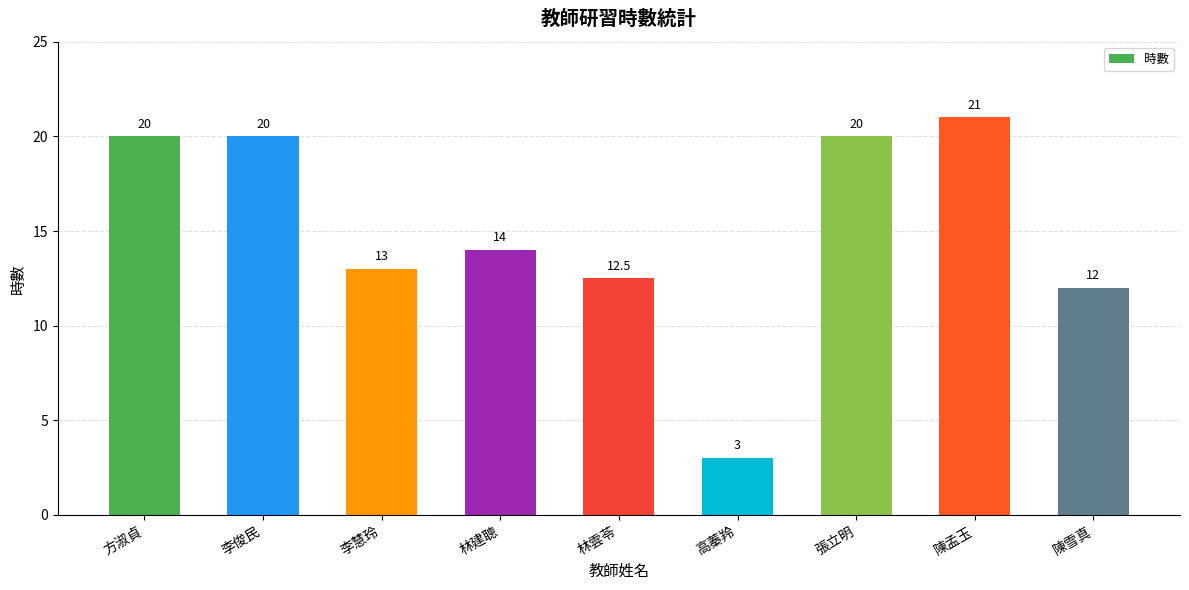

The chart shows a value of 7.7 at 林建聰. True or false?

False